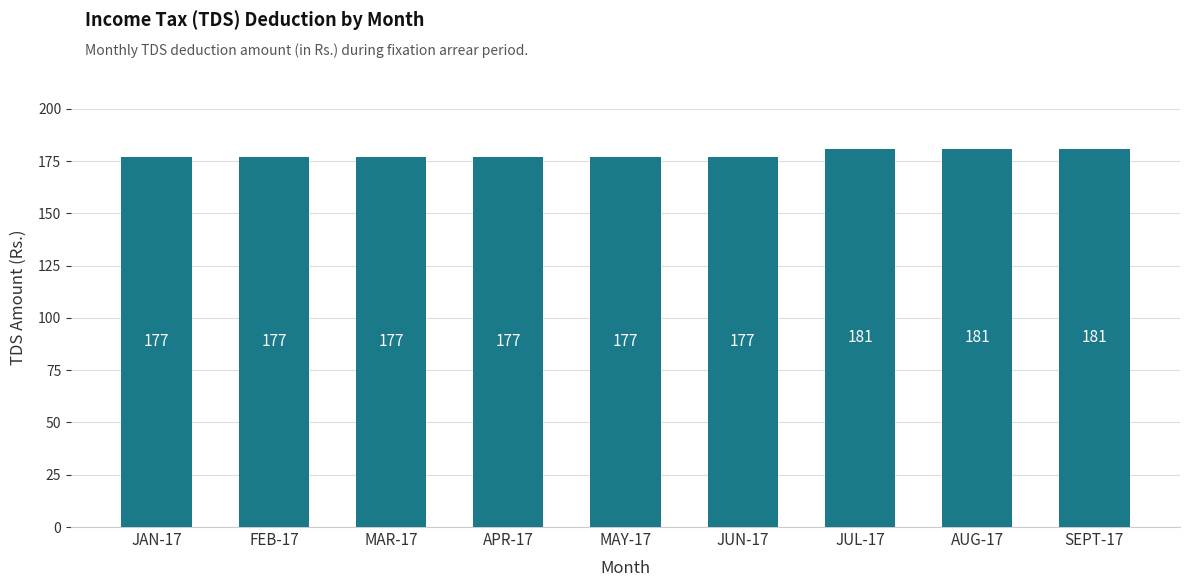

Approximately how many times larger is the value at AUG-17 compared to JUL-17?

1.0